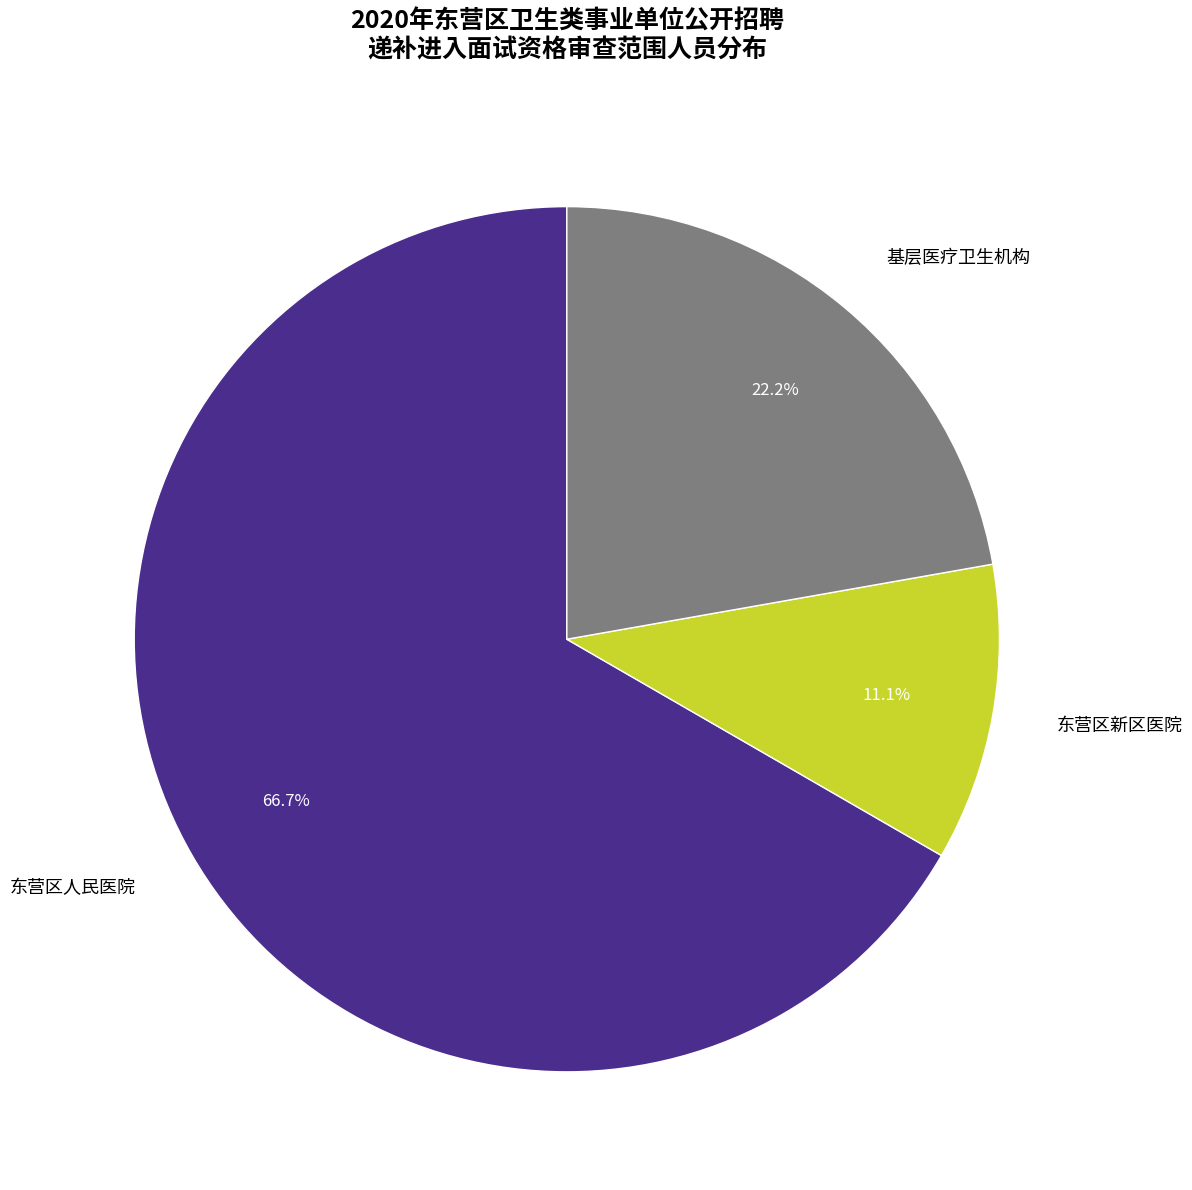

Is 东营区新区医院 the majority of the pie?

No